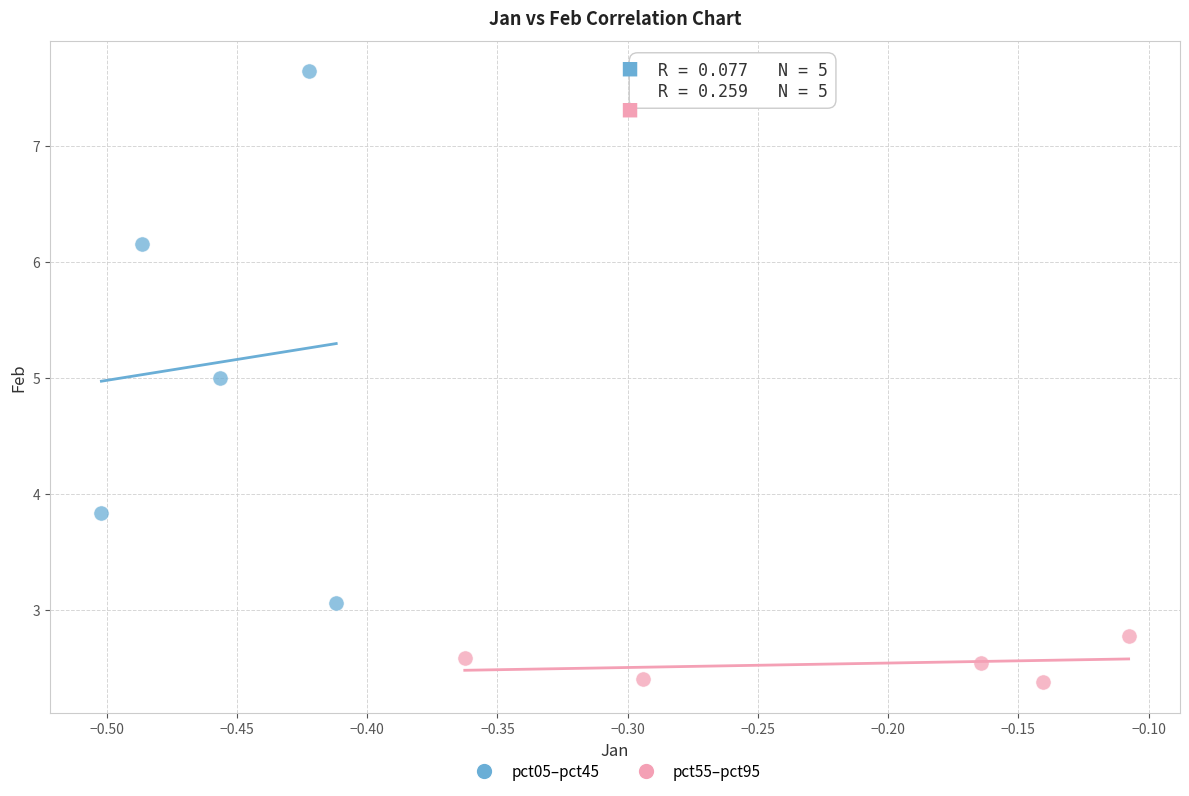

Which series contains the lowest Y value?

pct55–pct95